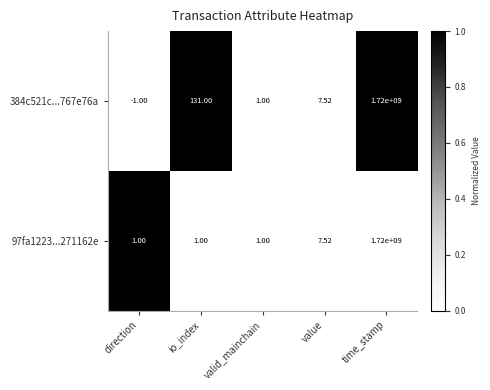

At which category is the sum across all series the highest?

time_stamp